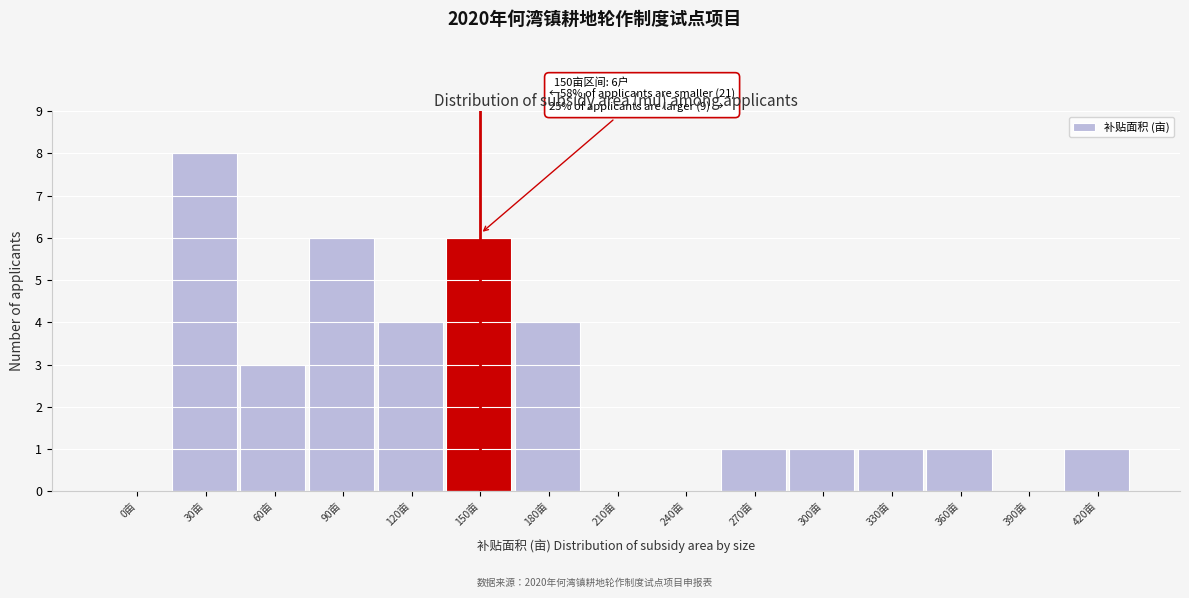

Reading left to right, transcribe all the data shown in this chart.

0亩=0	30亩=8	60亩=3	90亩=6	120亩=4	150亩=6	180亩=4	210亩=0	240亩=0	270亩=1	300亩=1	330亩=1	360亩=1	390亩=0	420亩=1